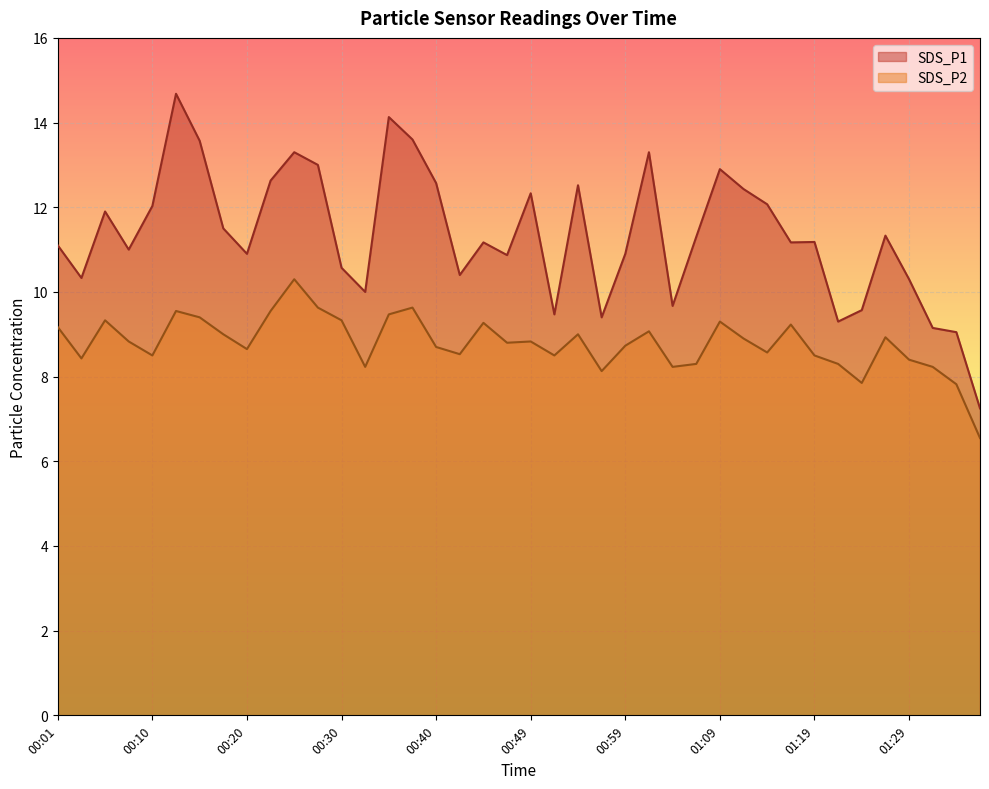

Reading left to right, transcribe all the data shown in this chart.

SDS_P1: 11.1	10.3	11.9	11.0	12.0	14.7	13.6	11.5	10.9	12.6	13.3	13.0	10.6	10.0	14.1	13.6	12.6	10.4	11.2	10.9	12.3	9.5	12.5	9.4	10.9	13.3	9.7	11.3	12.9	12.4	12.1	11.2	11.2	9.3	9.6	11.3	10.3	9.2	9.1	7.2
SDS_P2: 9.2	8.4	9.3	8.8	8.5	9.6	9.4	9.0	8.7	9.6	10.3	9.6	9.3	8.2	9.5	9.6	8.7	8.5	9.3	8.8	8.8	8.5	9.0	8.1	8.7	9.1	8.2	8.3	9.3	8.9	8.6	9.2	8.5	8.3	7.8	8.9	8.4	8.2	7.8	6.5